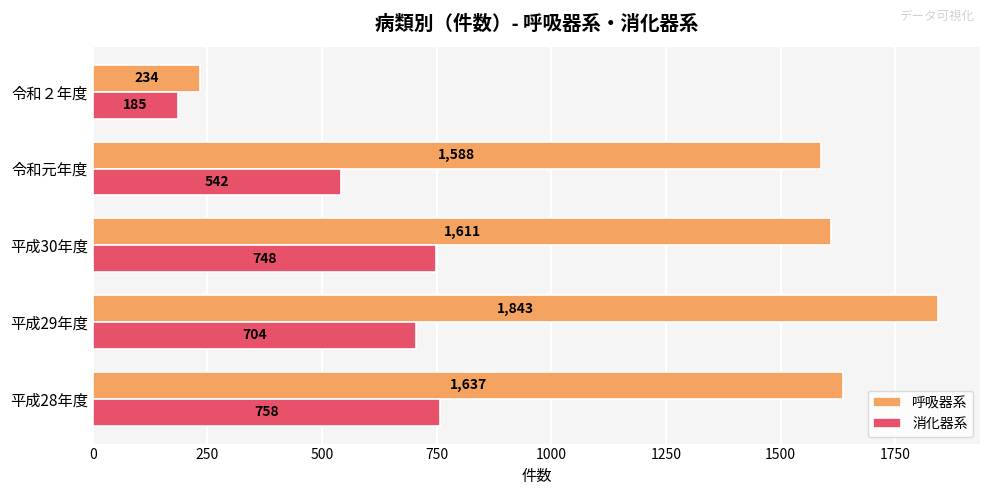

At which category is the sum across all series the highest?

平成29年度